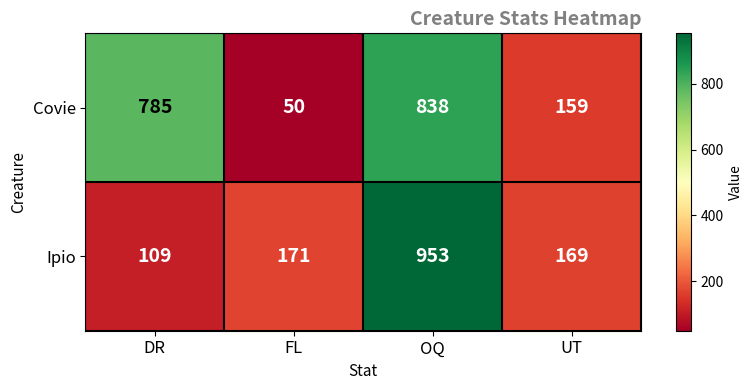

True or false: Ipio has a value of 953 at OQ.

True